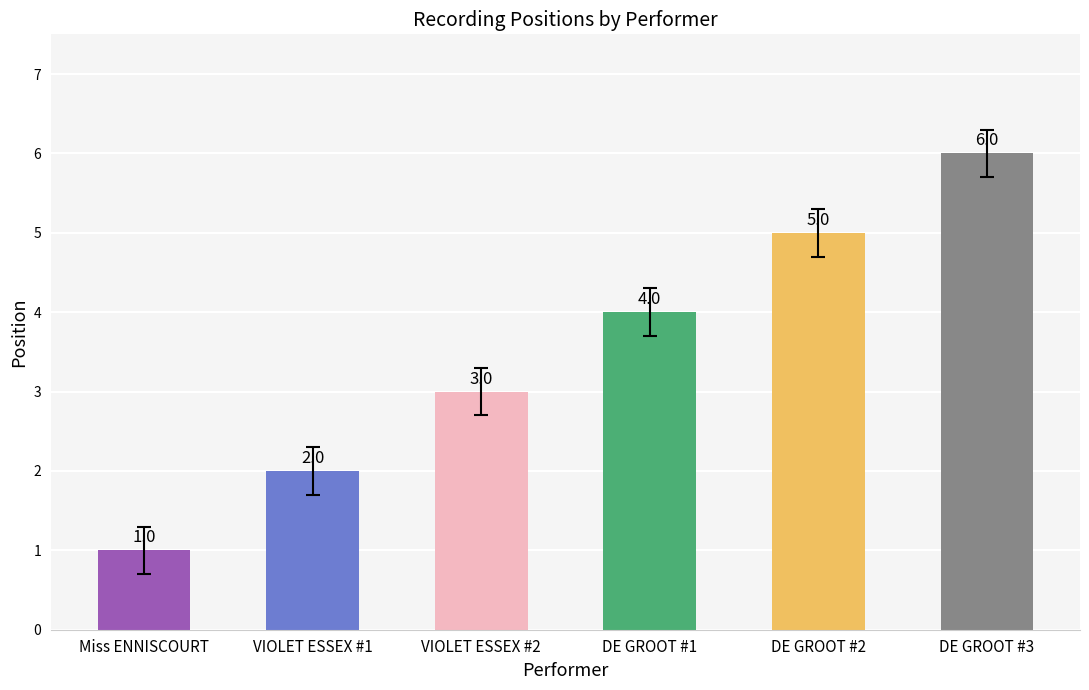

Count the values in the range 2 to 5.

4